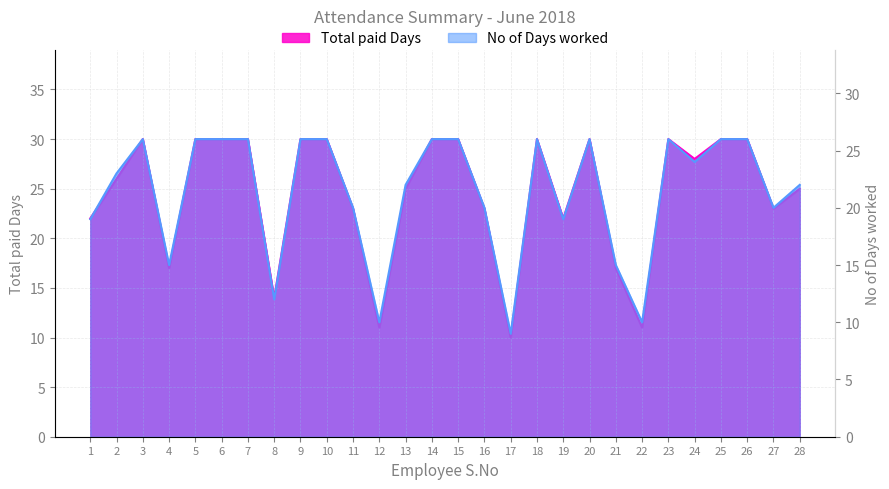

What is the greatest value displayed?

30